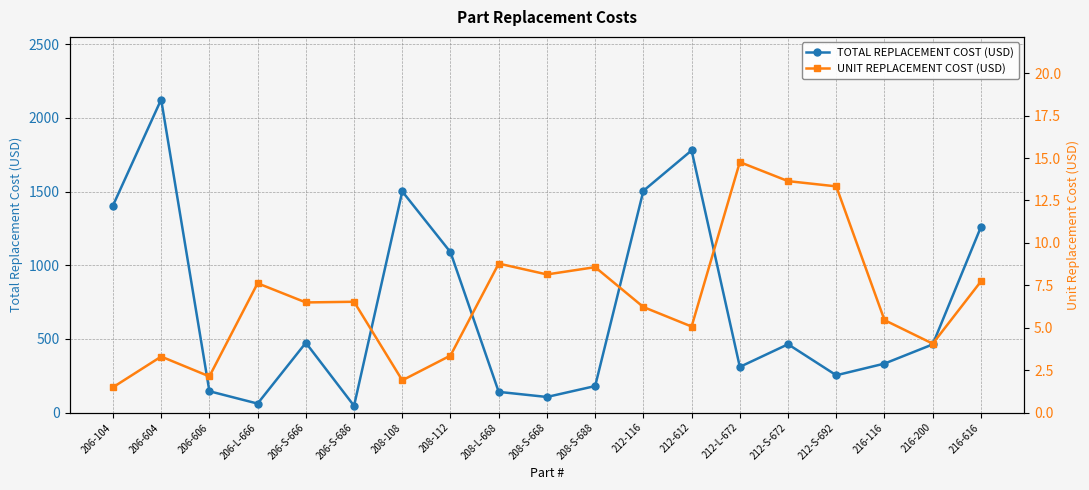

At which label does UNIT REPLACEMENT COST (USD) reach its peak?

212-L-672